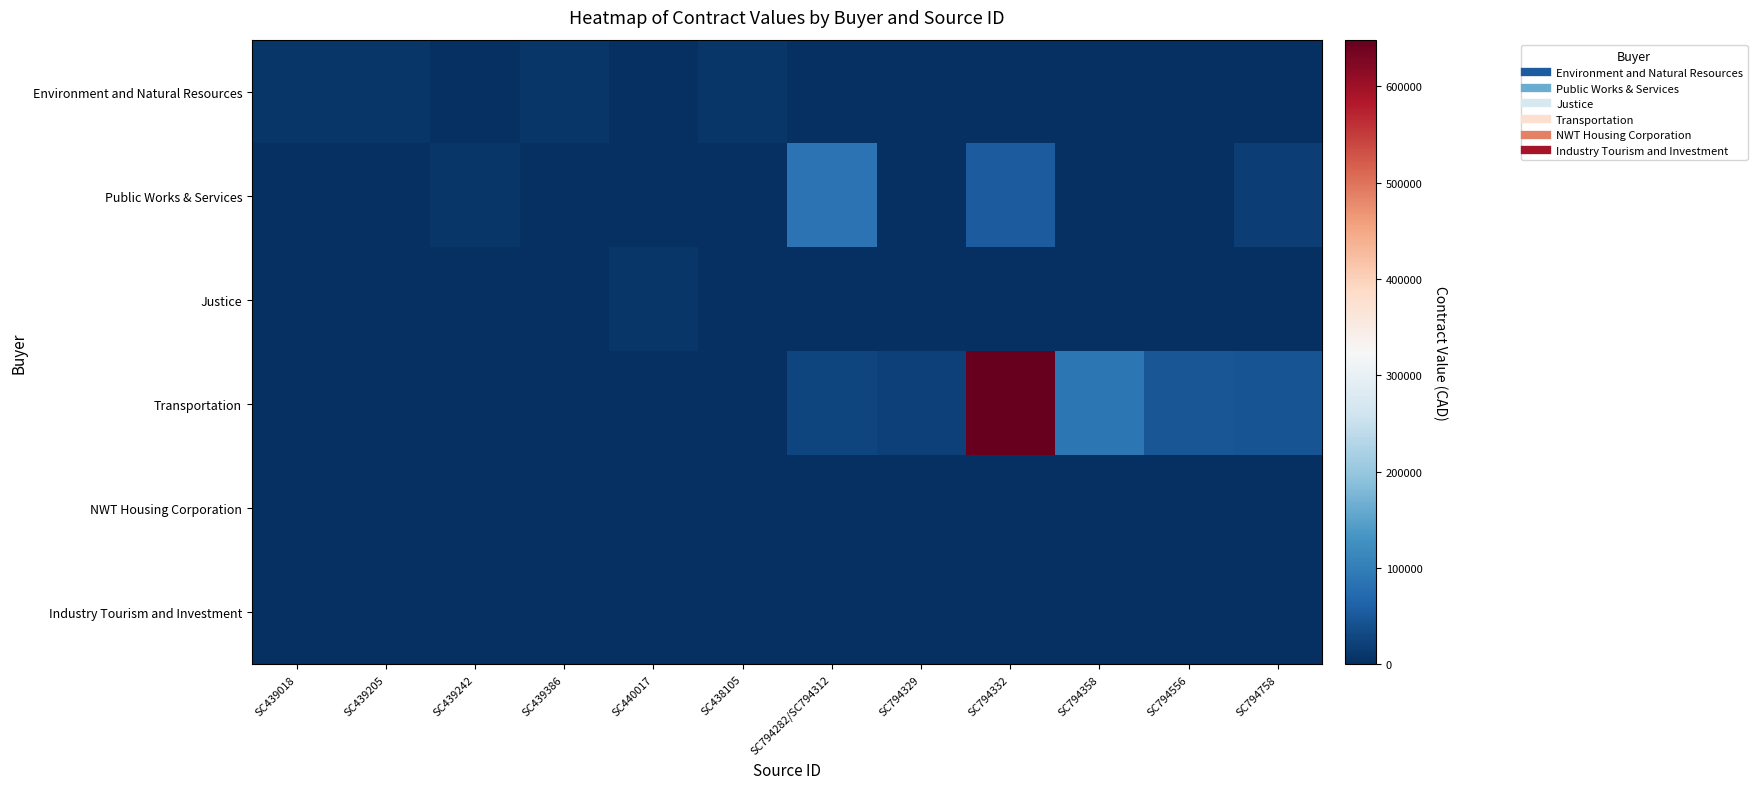

Reading left to right, what are all the values shown in this chart?

Environment and Natural Resources: SC439018=9000.0	SC439205=9127.5	SC439242=0.0	SC439386=10000.0	SC440017=0.0	SC438105=10000.0	SC794282/SC794312=0.0	SC794329=0.0	SC794332=0.0	SC794358=0.0	SC794556=0.0	SC794758=0.0
Public Works & Services: SC439018=0.0	SC439205=0.0	SC439242=7900.0	SC439386=0.0	SC440017=0.0	SC438105=0.0	SC794282/SC794312=85076.7	SC794329=0.0	SC794332=54870.0	SC794358=0.0	SC794556=0.0	SC794758=19000.0
Justice: SC439018=0.0	SC439205=0.0	SC439242=0.0	SC439386=0.0	SC440017=9267.5	SC438105=0.0	SC794282/SC794312=0.0	SC794329=0.0	SC794332=0.0	SC794358=0.0	SC794556=0.0	SC794758=0.0
Transportation: SC439018=0.0	SC439205=0.0	SC439242=0.0	SC439386=0.0	SC440017=0.0	SC438105=0.0	SC794282/SC794312=26000.0	SC794329=20310.0	SC794332=648240.2	SC794358=91000.0	SC794556=46103.0	SC794758=44013.0
NWT Housing Corporation: SC439018=0.0	SC439205=0.0	SC439242=0.0	SC439386=0.0	SC440017=0.0	SC438105=0.0	SC794282/SC794312=0.0	SC794329=0.0	SC794332=0.0	SC794358=0.0	SC794556=0.0	SC794758=0.0
Industry Tourism and Investment: SC439018=0.0	SC439205=0.0	SC439242=0.0	SC439386=0.0	SC440017=0.0	SC438105=0.0	SC794282/SC794312=0.0	SC794329=0.0	SC794332=0.0	SC794358=0.0	SC794556=0.0	SC794758=0.0